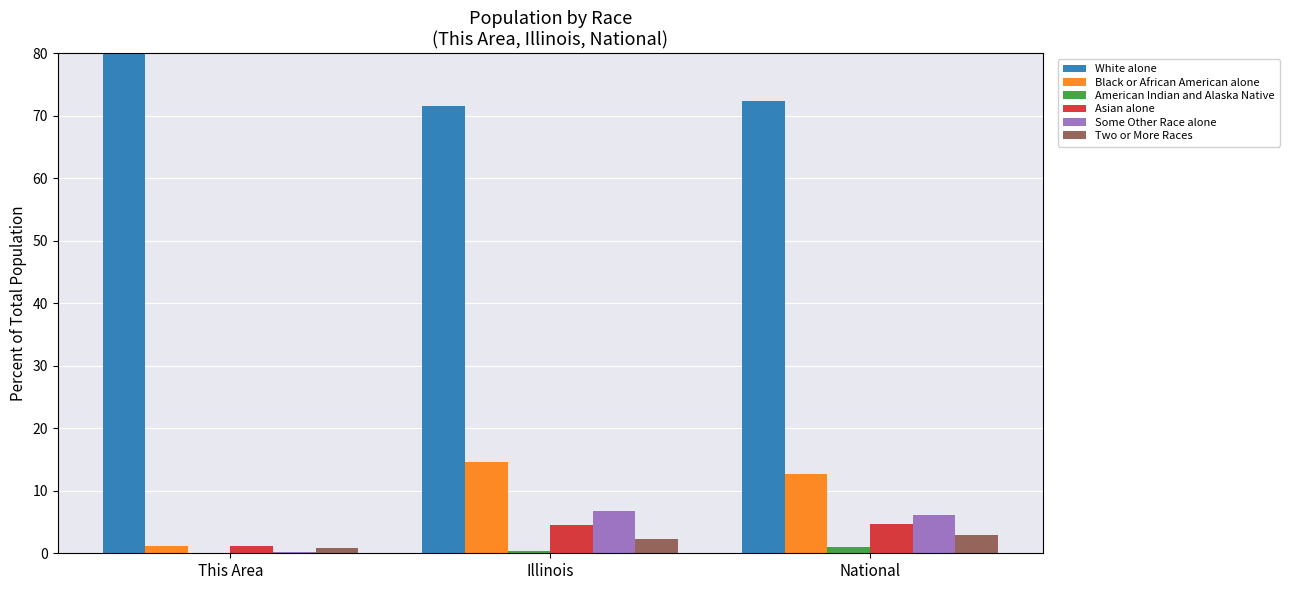

At which category does the chart reach its minimum across all series?

This Area